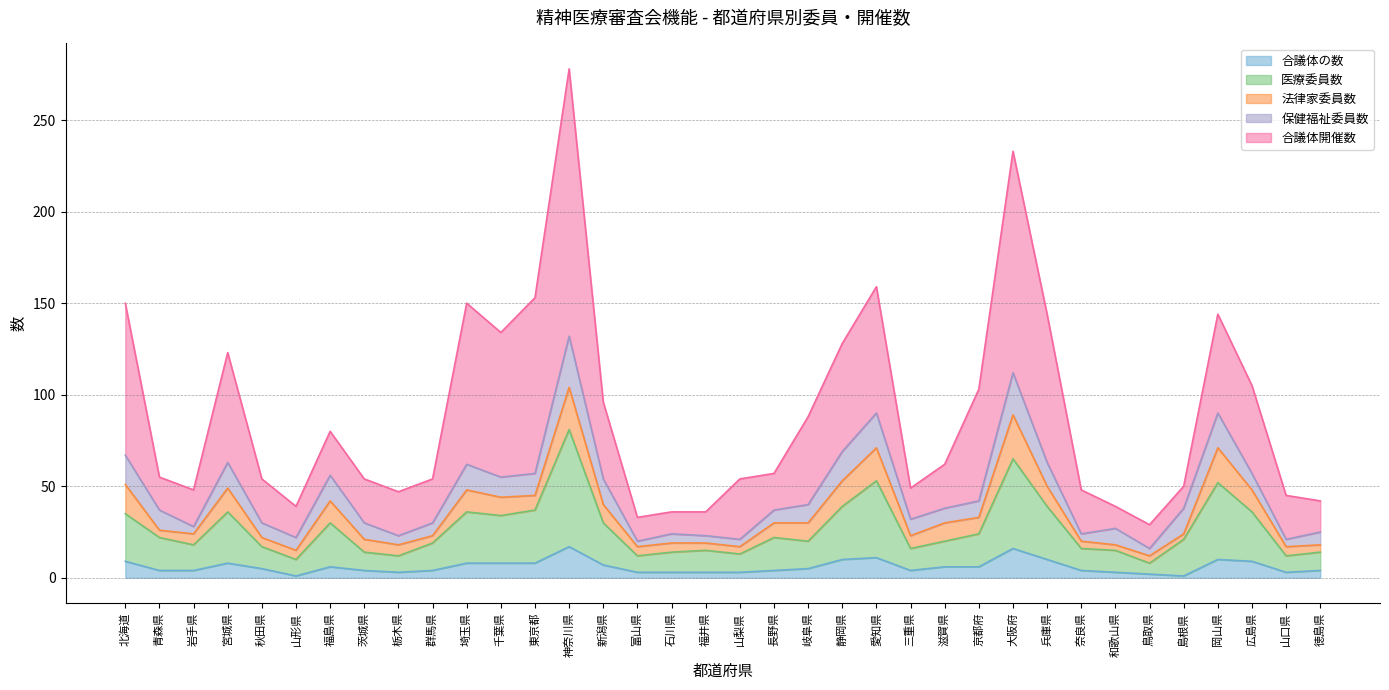

What is the sum of the 法律家委員数 values at 岐阜県 and 愛知県?

28